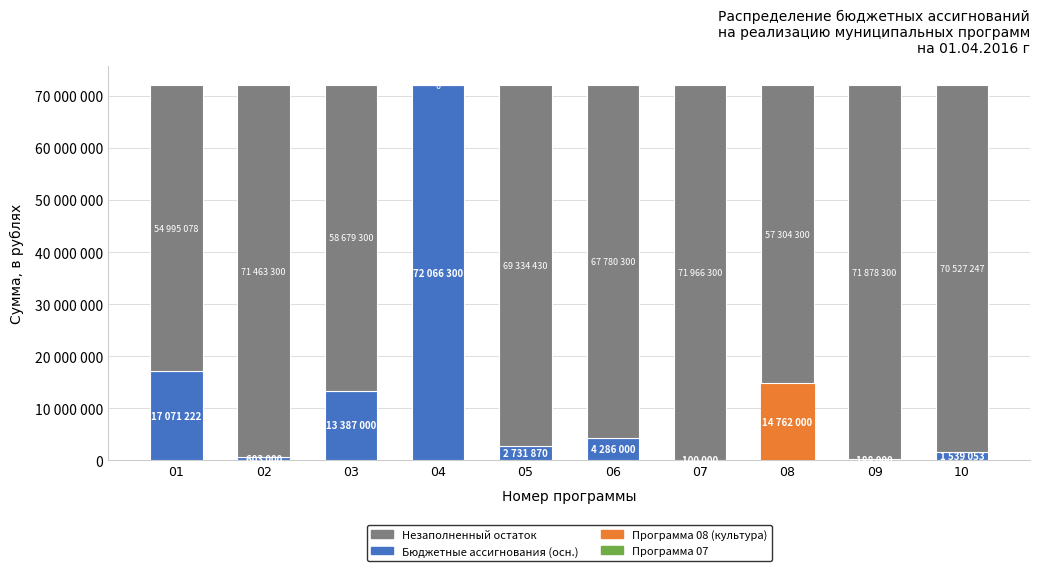

Are the bars horizontal?

No